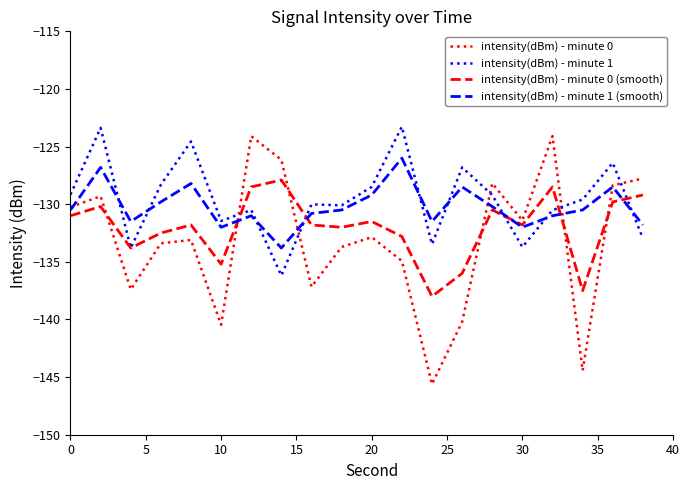

Which series has the largest range (max minus min)?

intensity(dBm) - minute 0